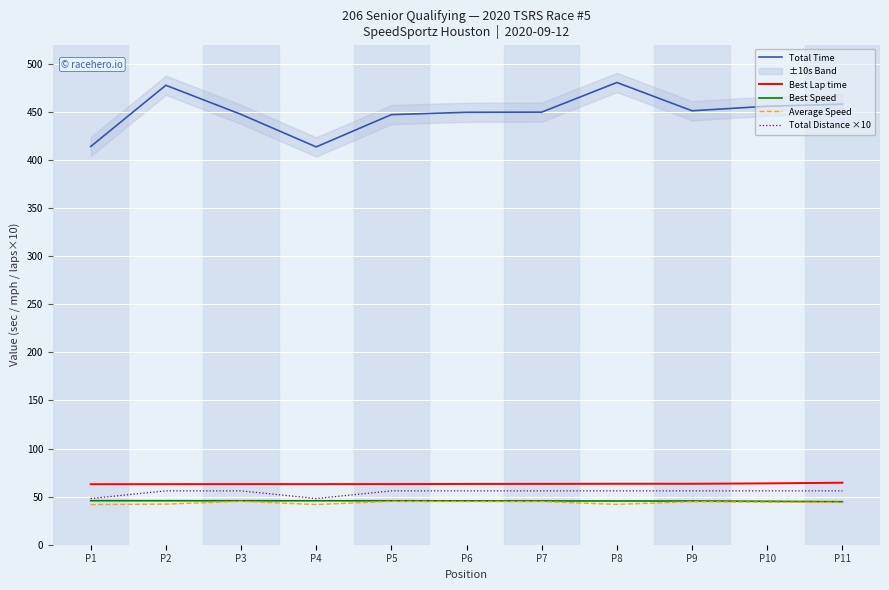

True or false: Best Speed and Total Distance ×10 cross at least once.

False